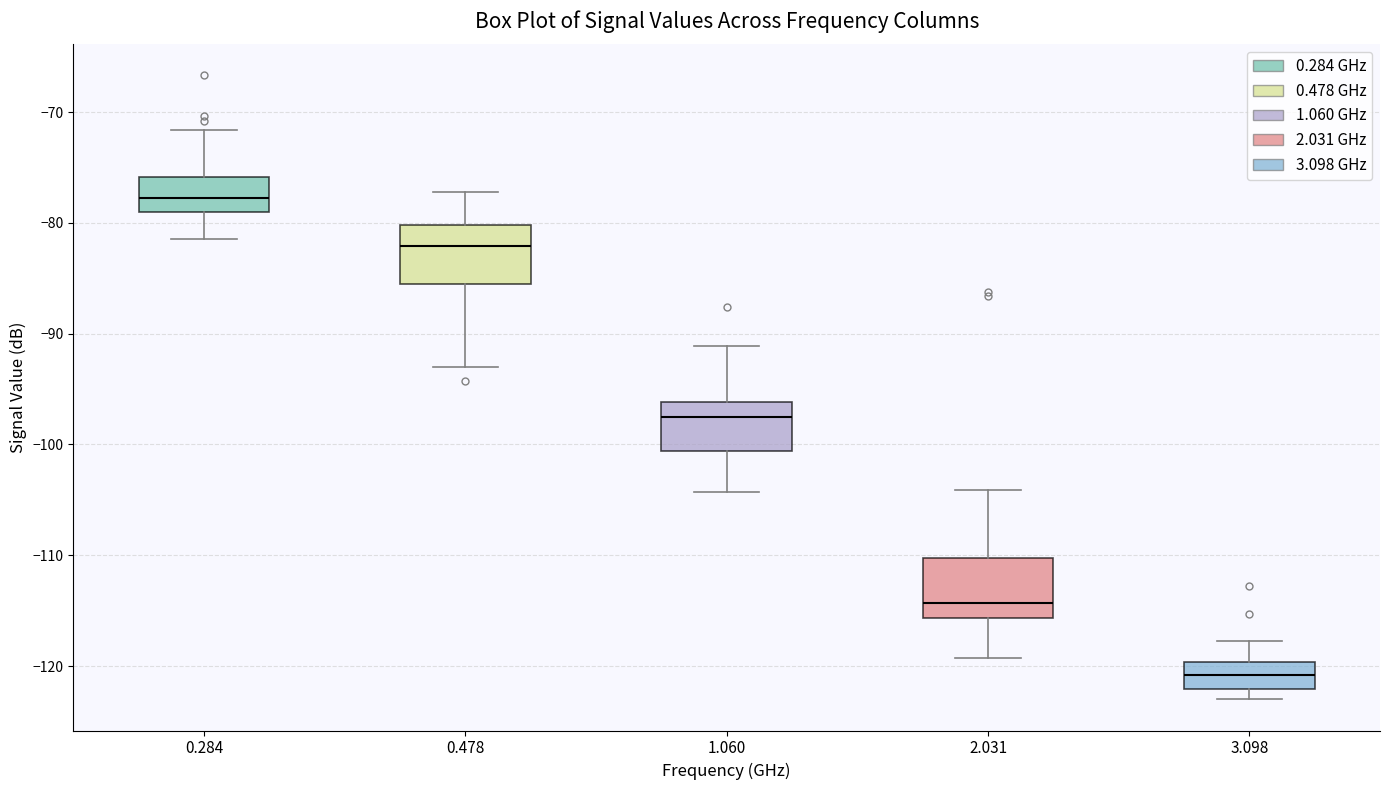

Which box has the highest median line?

0.284